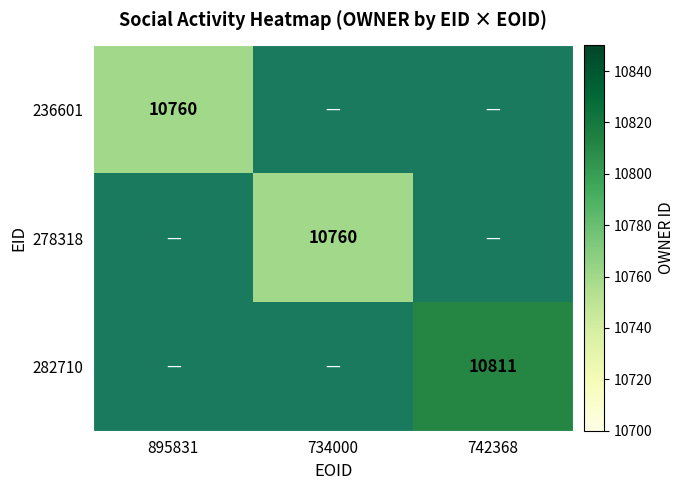

The value of 278318 at 734000 is 10760. True or false?

True